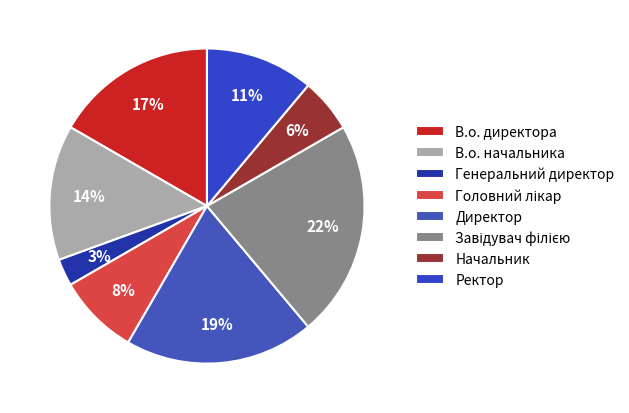

What percentage is the Ректор slice, to the nearest percent?

11%